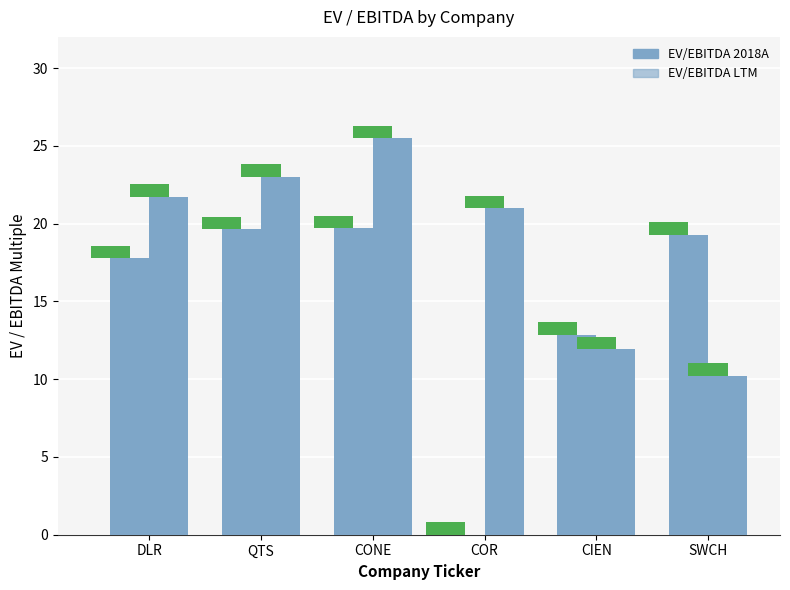

Where does the EV/EBITDA 2018A series first go above 19?

QTS